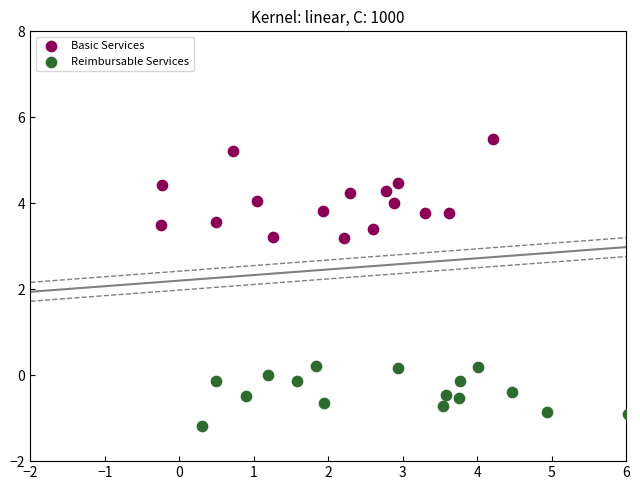

Which series reaches the maximum Y coordinate?

Basic Services